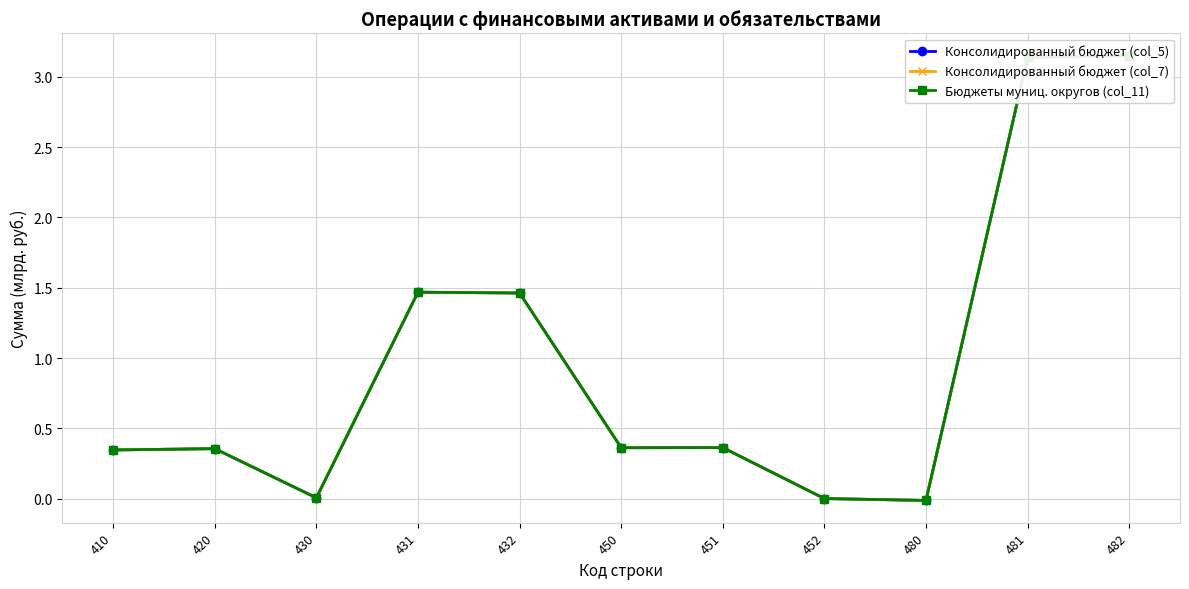

How many values in the Бюджеты муниц. округов (col_11) series are below 0?

1